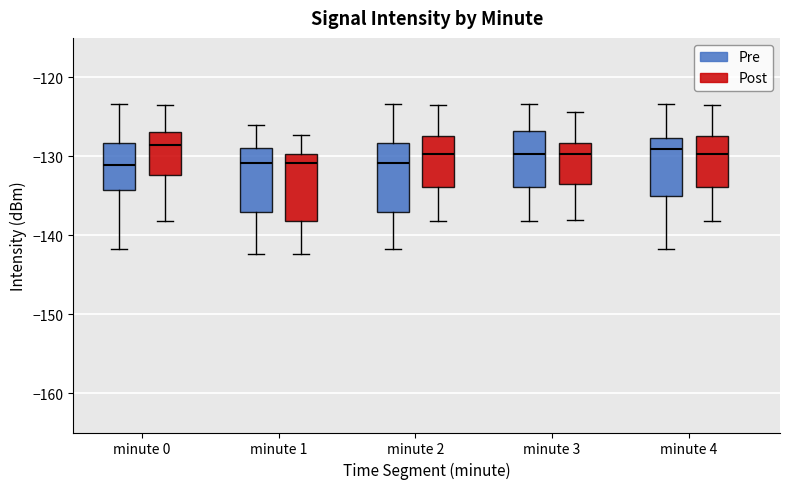

Reading left to right, transcribe this box plot: for each box, give where its median line is, the range the box spans, and where its two whiskers end, as read against the y-axis. The values are not printed on the chart, so give them approximately, as read against the axis.

minute 0 (Pre): median -131, box -134 to -128, whiskers -142 to -123
minute 0 (Post): median -129, box -132 to -127, whiskers -138 to -124
minute 1 (Pre): median -131, box -137 to -129, whiskers -142 to -126
minute 1 (Post): median -131, box -138 to -130, whiskers -142 to -127
minute 2 (Pre): median -131, box -137 to -128, whiskers -142 to -123
minute 2 (Post): median -130, box -134 to -127, whiskers -138 to -124
minute 3 (Pre): median -130, box -134 to -127, whiskers -138 to -123
minute 3 (Post): median -130, box -133 to -128, whiskers -138 to -124
minute 4 (Pre): median -129, box -135 to -128, whiskers -142 to -123
minute 4 (Post): median -130, box -134 to -127, whiskers -138 to -124